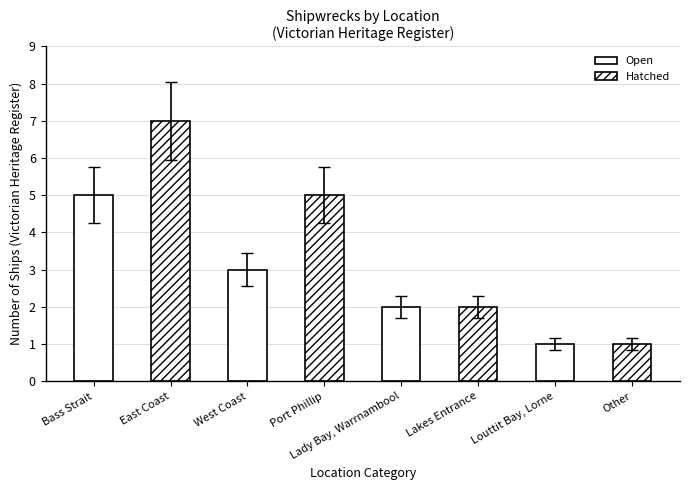

Count the number of data series in this chart.

2